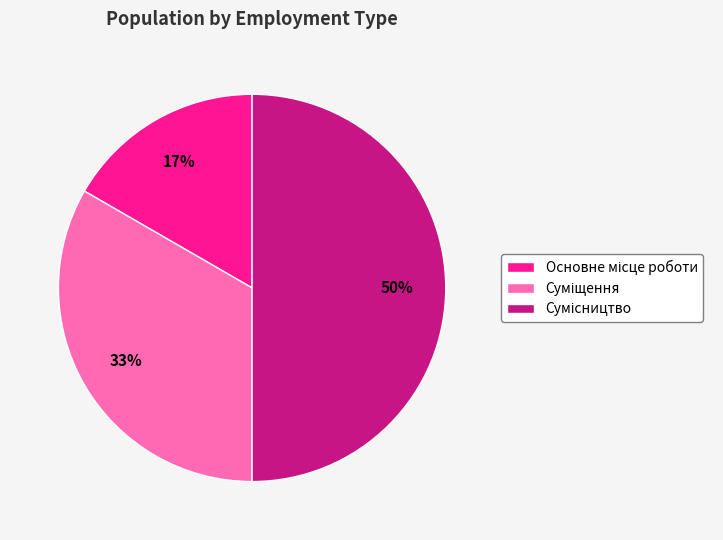

To the nearest percent, what is the average slice percentage?

33%